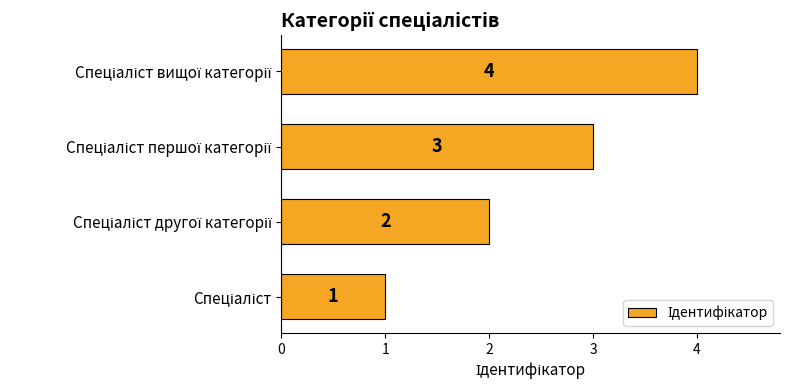

What is the sum of all values?

10